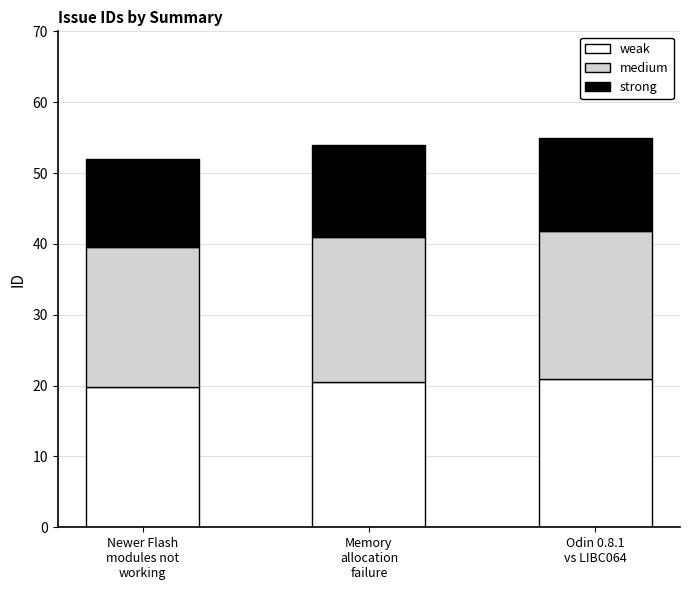

What is the sum of all weak values?

61.2